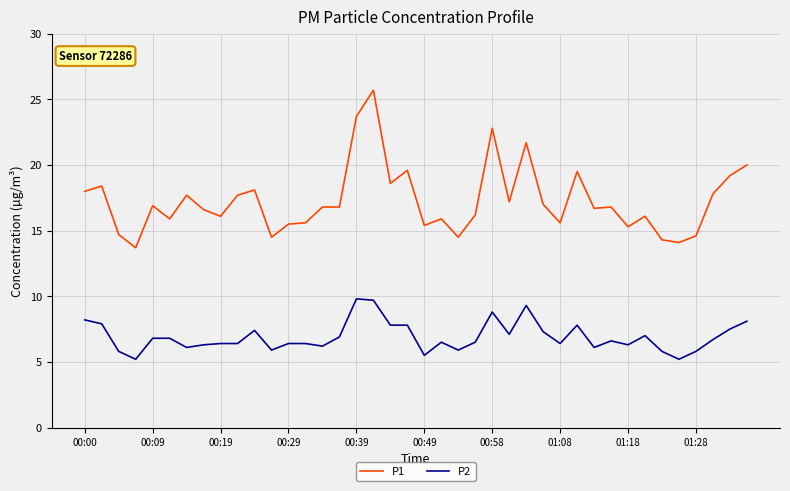

Which series has the widest spread of values?

P1